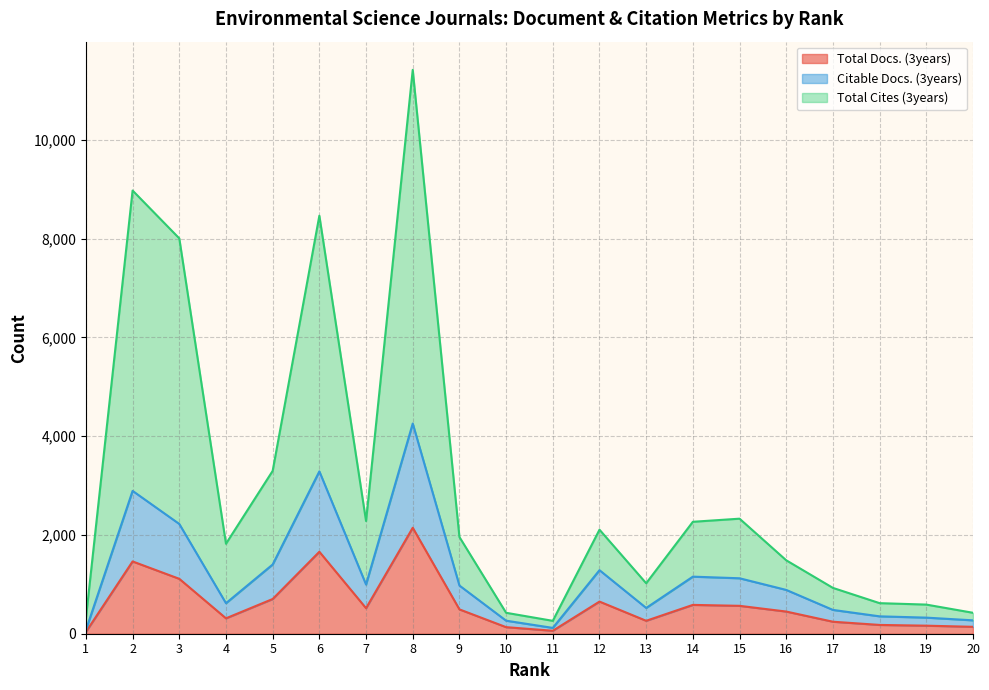

Which series has the largest range (max minus min)?

Total Cites (3years)